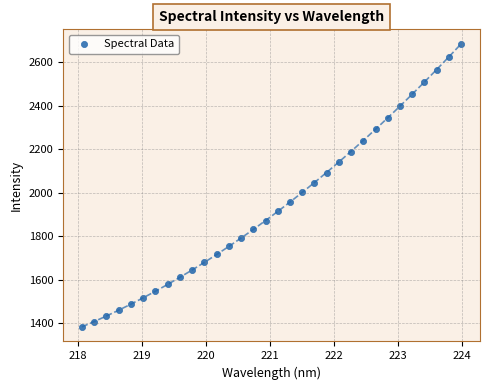

What is the range of X values (max minus min)?

5.9